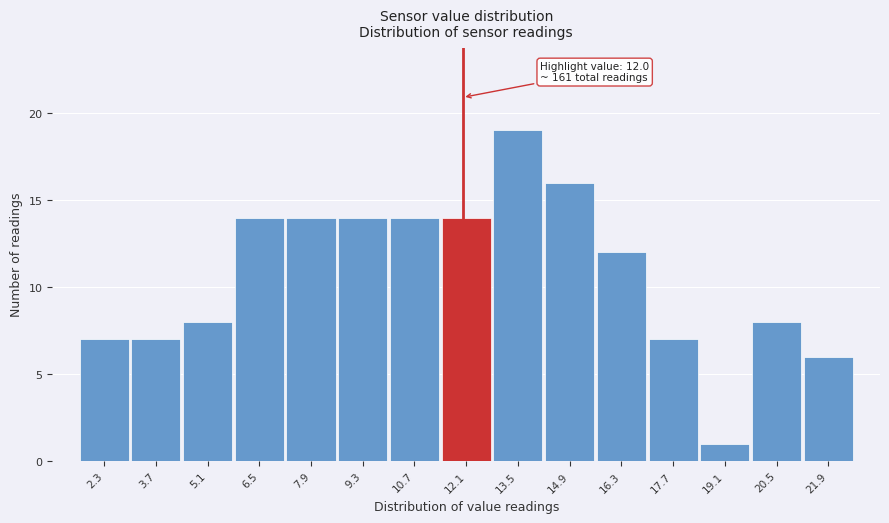

Which range on the x-axis has the tallest bar?

12.8 to 14.2